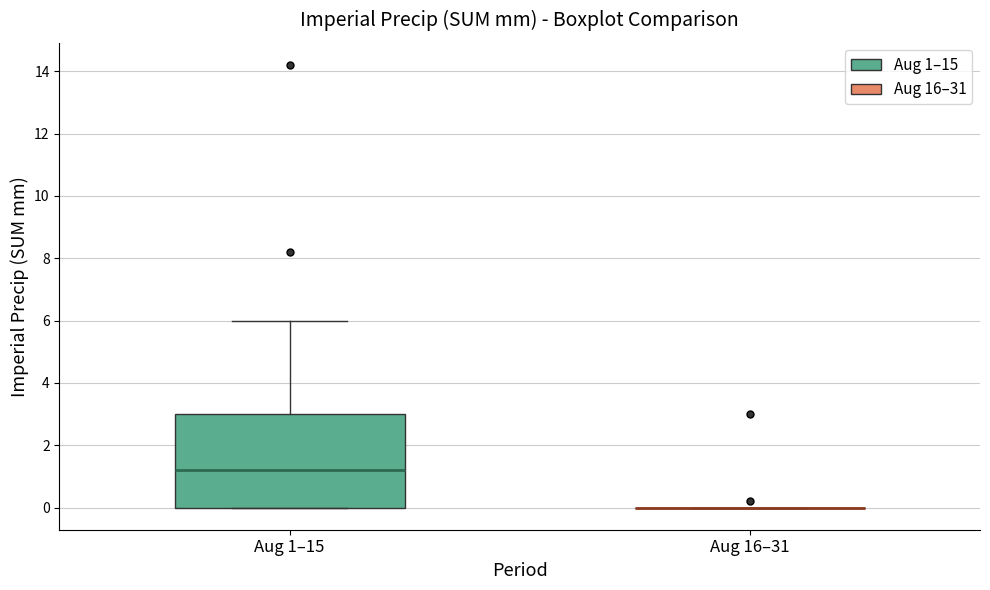

Reading left to right, read every box against the y-axis: the position of its median line, the range the box covers, and the ends of its whiskers. The values are not printed on the chart, so give them approximately, as read against the axis.

Aug 1–15: median 1.2, box 0.0 to 3.0, whiskers 0.0 to 6.0
Aug 16–31: box collapsed to a line at 0.0, whiskers 0.0 to 0.0